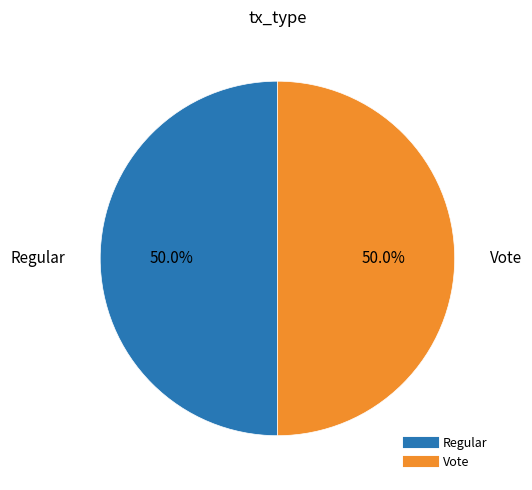

Approximately how many times larger is the value at Regular compared to Vote?

1.0